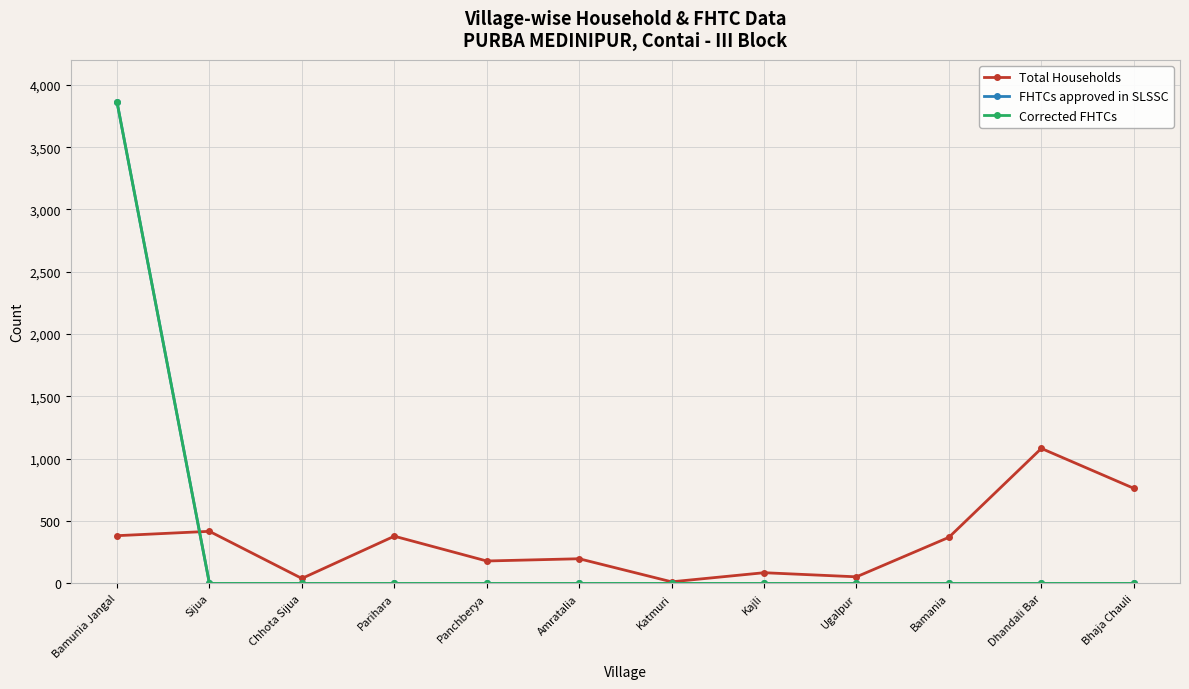

Which series changed the most between Parihara and Ugalpur?

Total Households